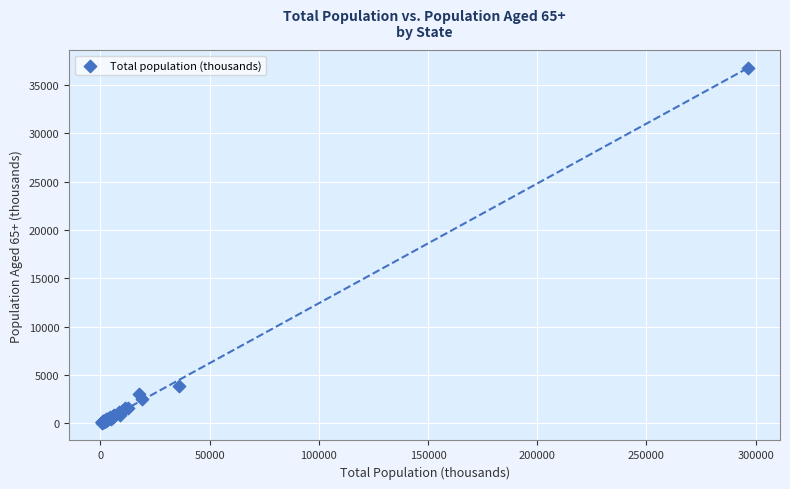

What Y value in the scatter plot is closest to 18417?

3869